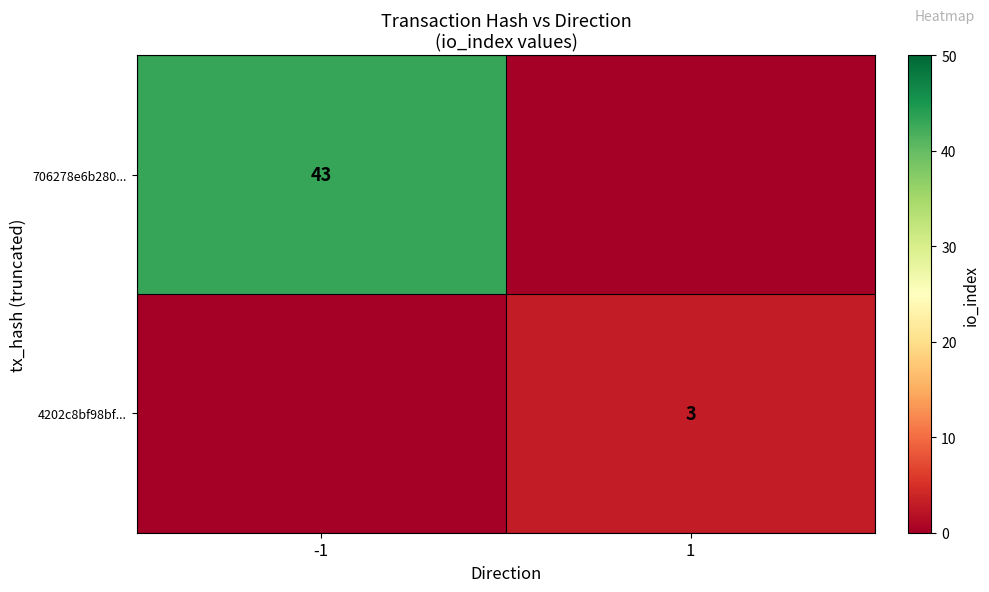

The value of 706278e6b280... at -1 is 59. True or false?

False